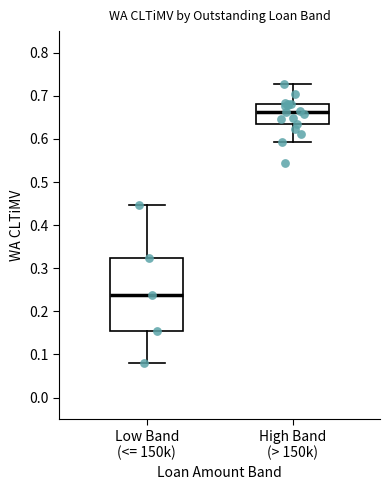

Reading left to right, transcribe this box plot: for each box, give where its median line is, the range the box spans, and where its two whiskers end, as read against the y-axis. The values are not printed on the chart, so give them approximately, as read against the axis.

Low Band (<= 150k): median 0.24, box 0.15 to 0.32, whiskers 0.08 to 0.45
High Band (> 150k): median 0.66, box 0.64 to 0.68, whiskers 0.59 to 0.73